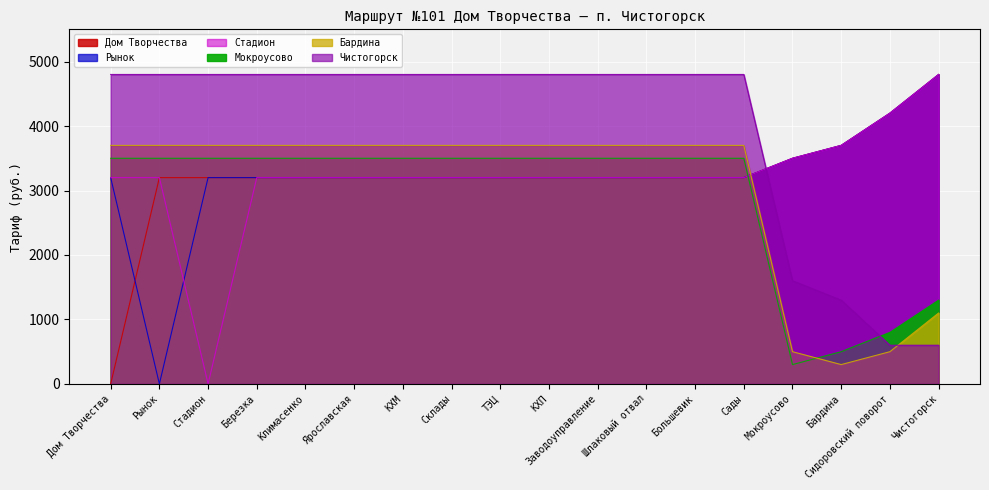

Between which two adjacent categories do Мокроусово and Стадион first intersect?

Сады and Мокроусово